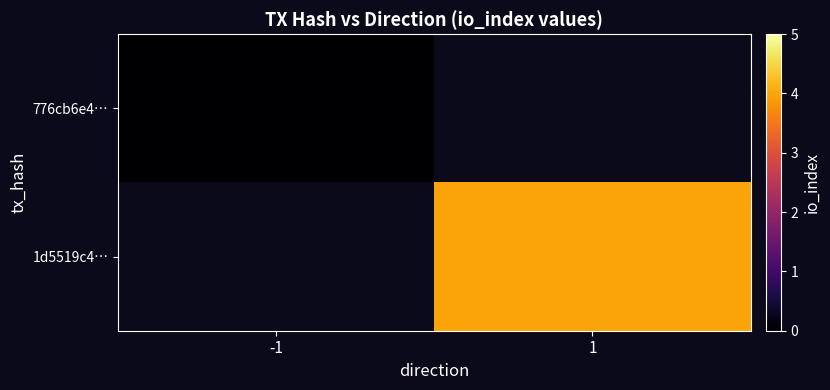

What is the maximum value shown in the chart?

4.0